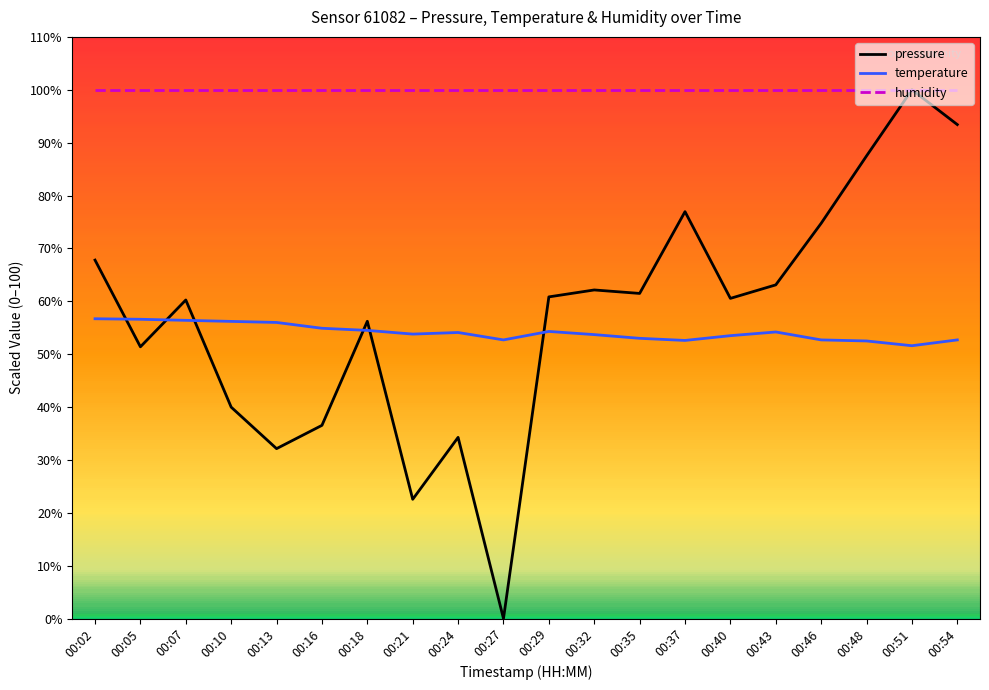

The value of pressure at 00:40 is 60.6. True or false?

True